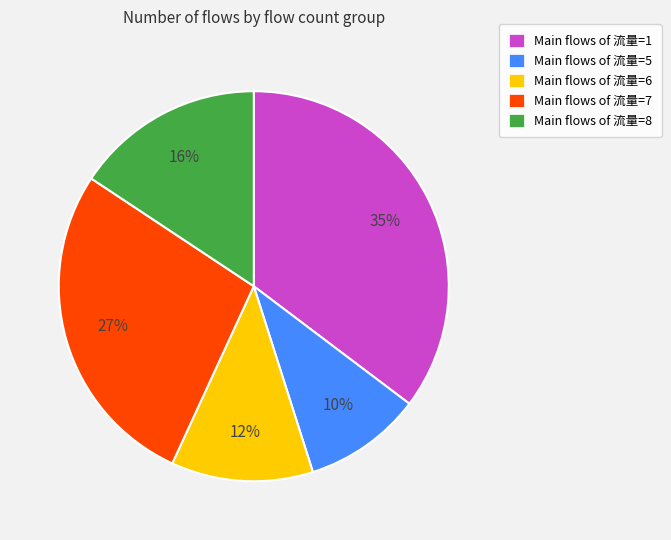

True or false: Main flows of 流量=8 accounts for 16% of the total.

True